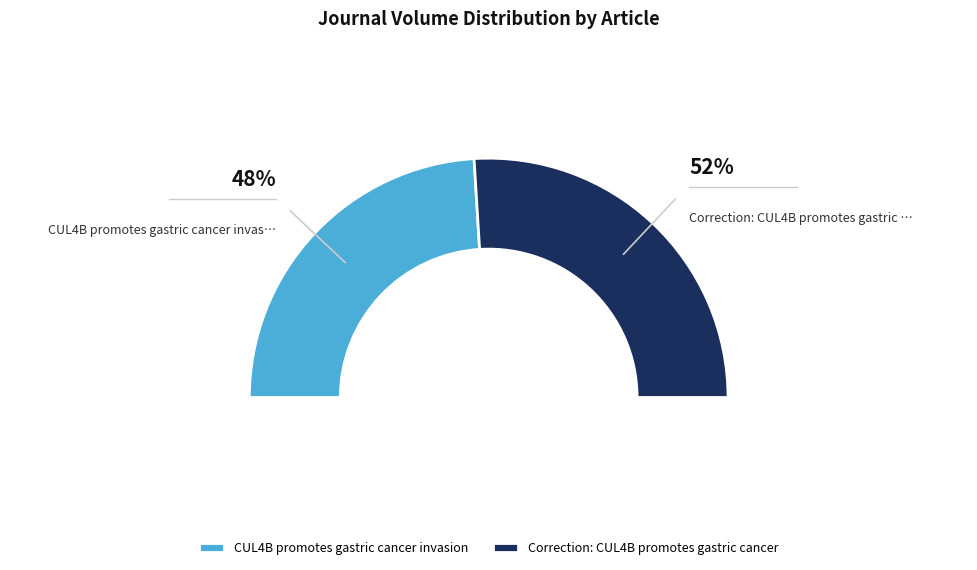

Combined, what portion of the pie is Correction: CUL4B promotes gastric cancer and CUL4B promotes gastric cancer invasion?

100.0%